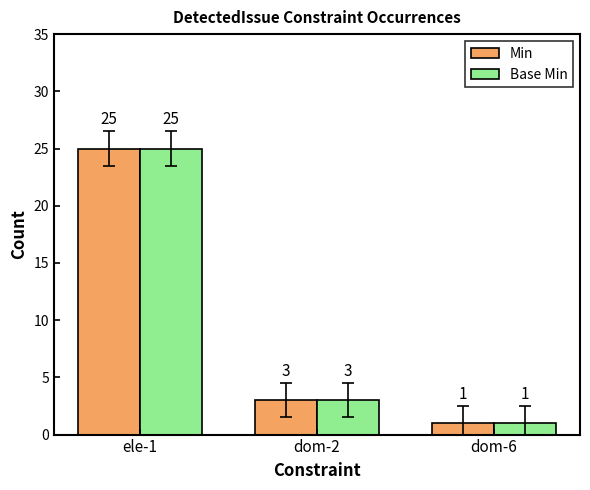

List the labels in order of Min value, smallest first.

dom-6, dom-2, ele-1